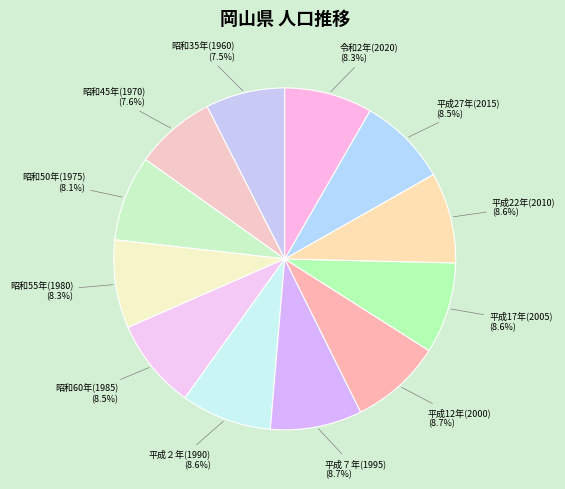

True or false: 昭和55年(1980) accounts for 1% of the total.

False